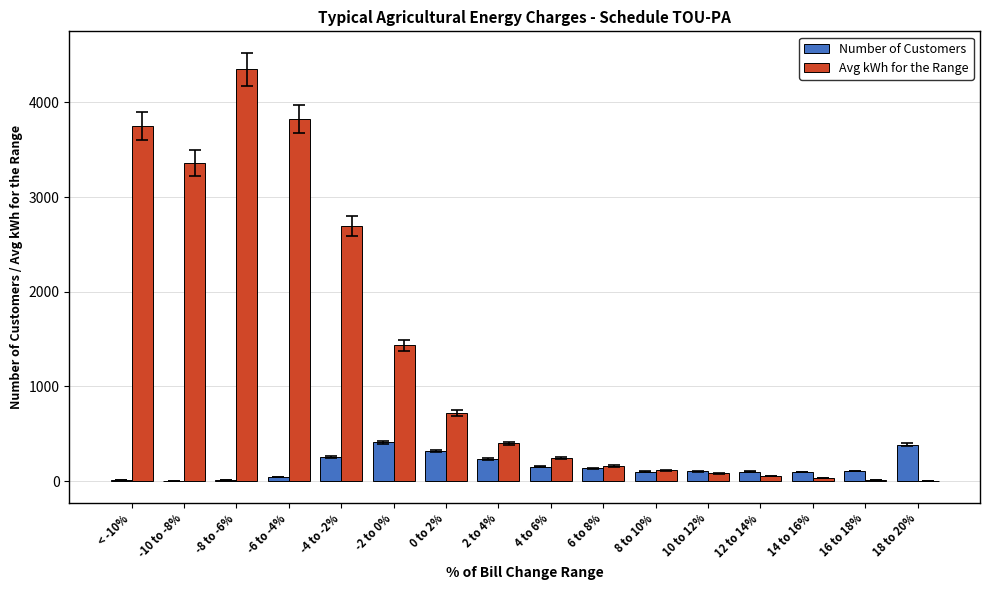

What is the sum of the Avg kWh for the Range values at 16 to 18% and 2 to 4%?

414.1